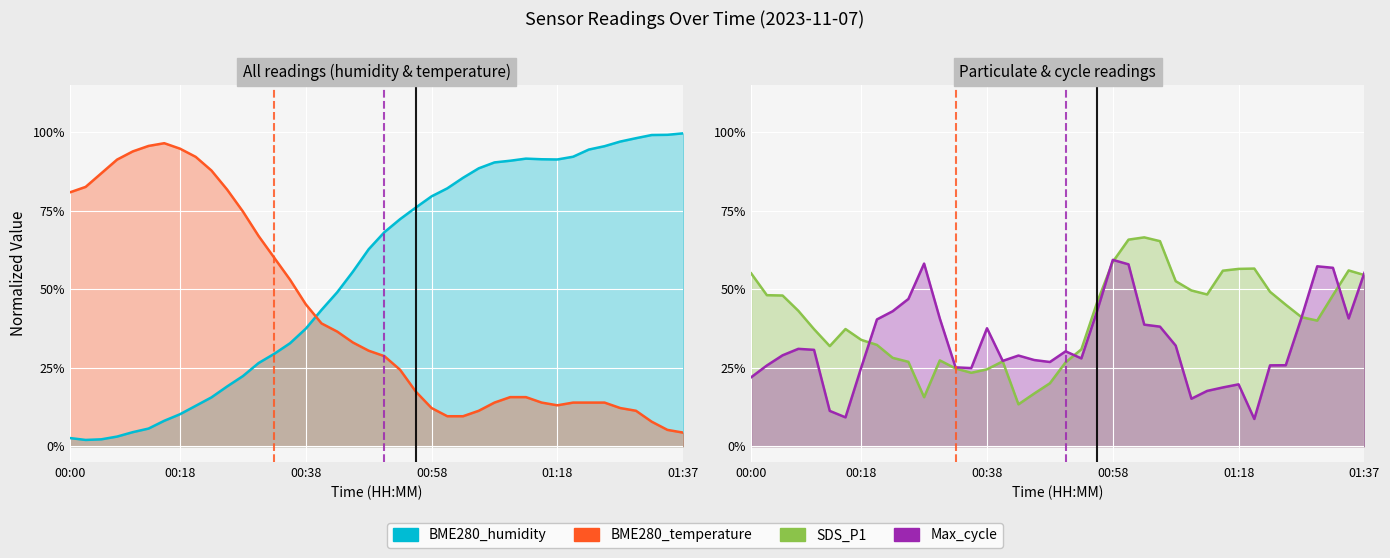

Which series changed the most between 00:00 and 00:33?

BME280_humidity